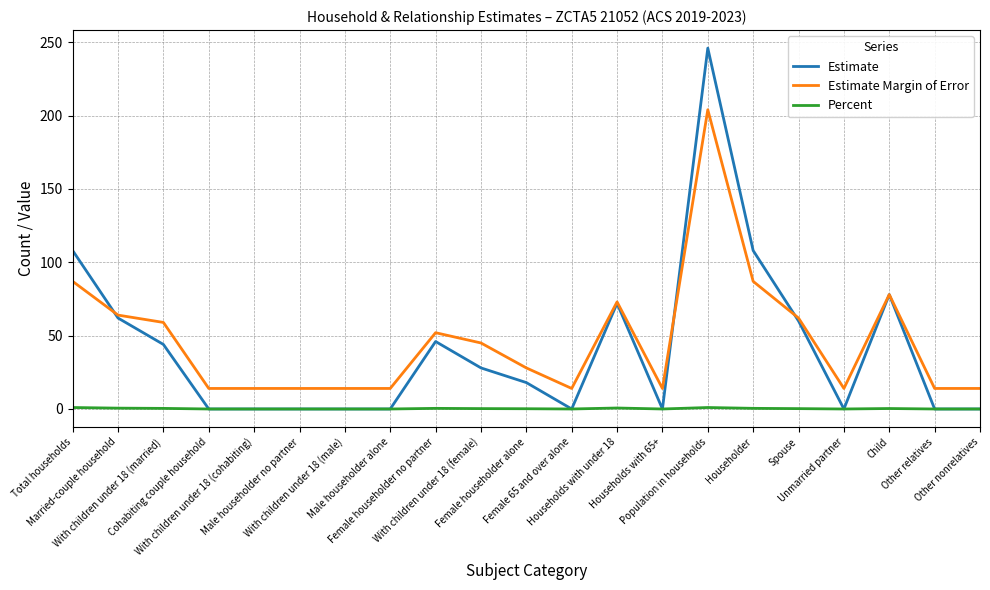

What is the total value across all series at Male householder alone?

14.0